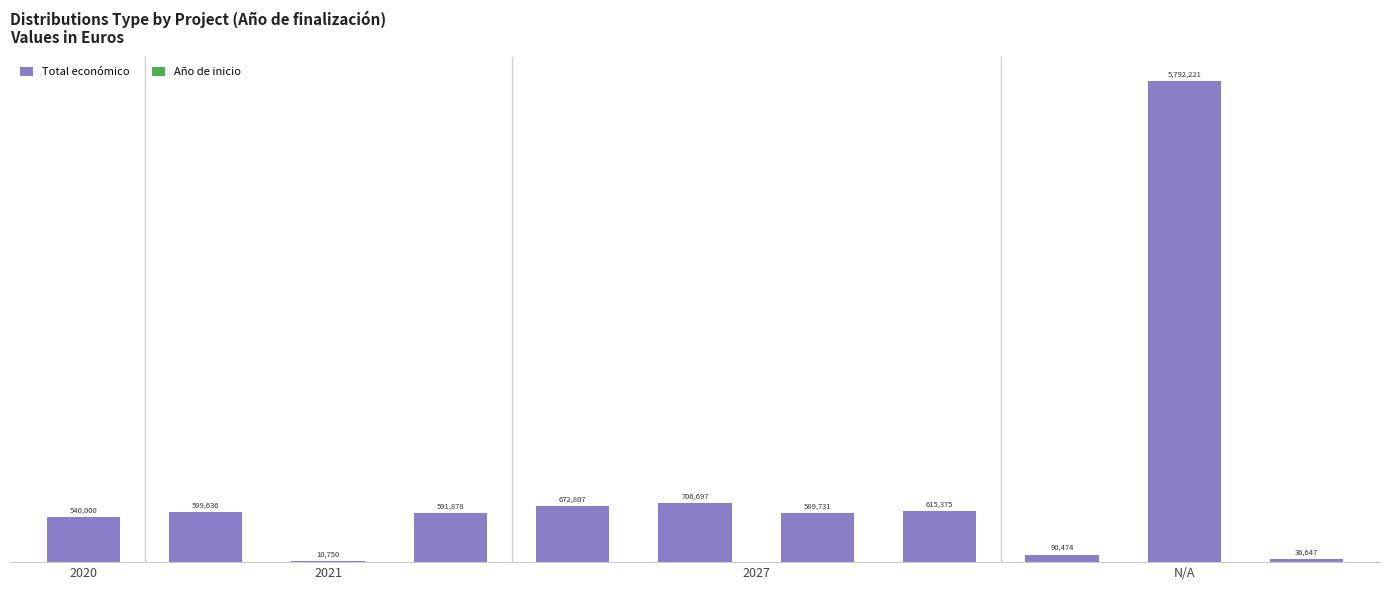

At how many categories does at least one series exceed 5559071?

1